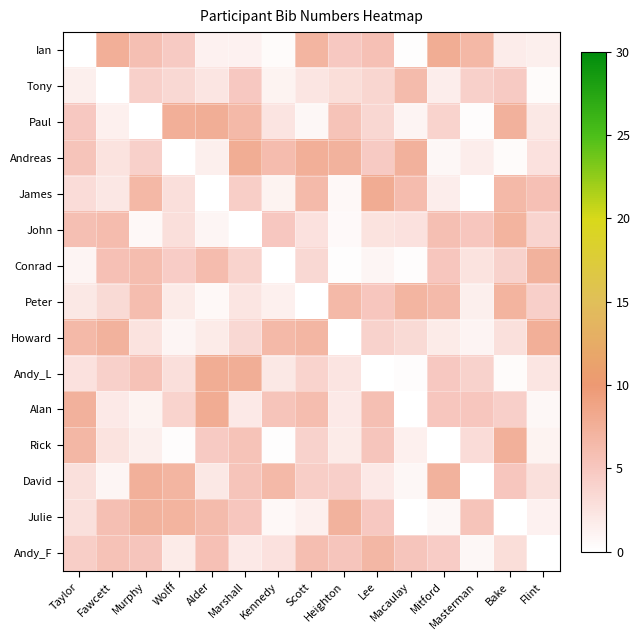

Between Macaulay and Mitford, which series saw the biggest shift?

Ian